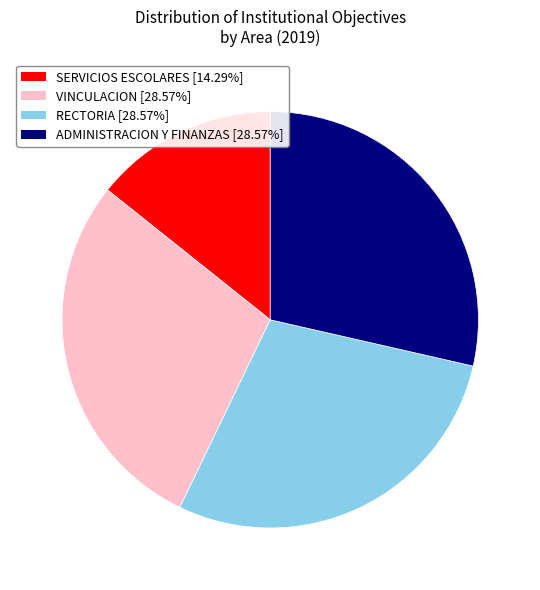

What is the ratio of the value at ADMINISTRACION Y FINANZAS [28.57%] to the value at VINCULACION [28.57%]?

1.0